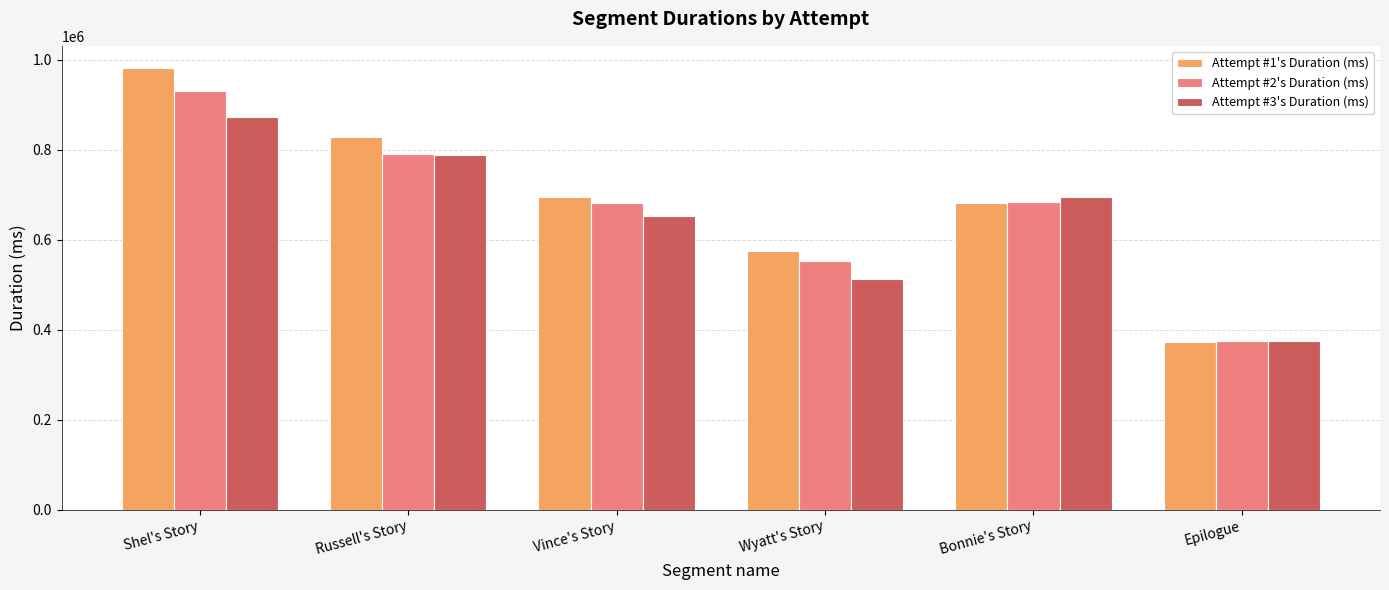

What is the total value across all series at Russell's Story?

2406183